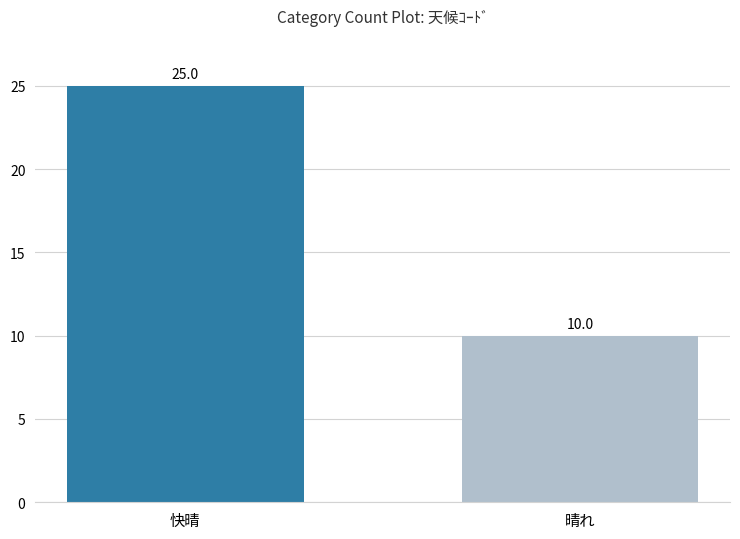

What is the difference between the maximum and minimum values?

15